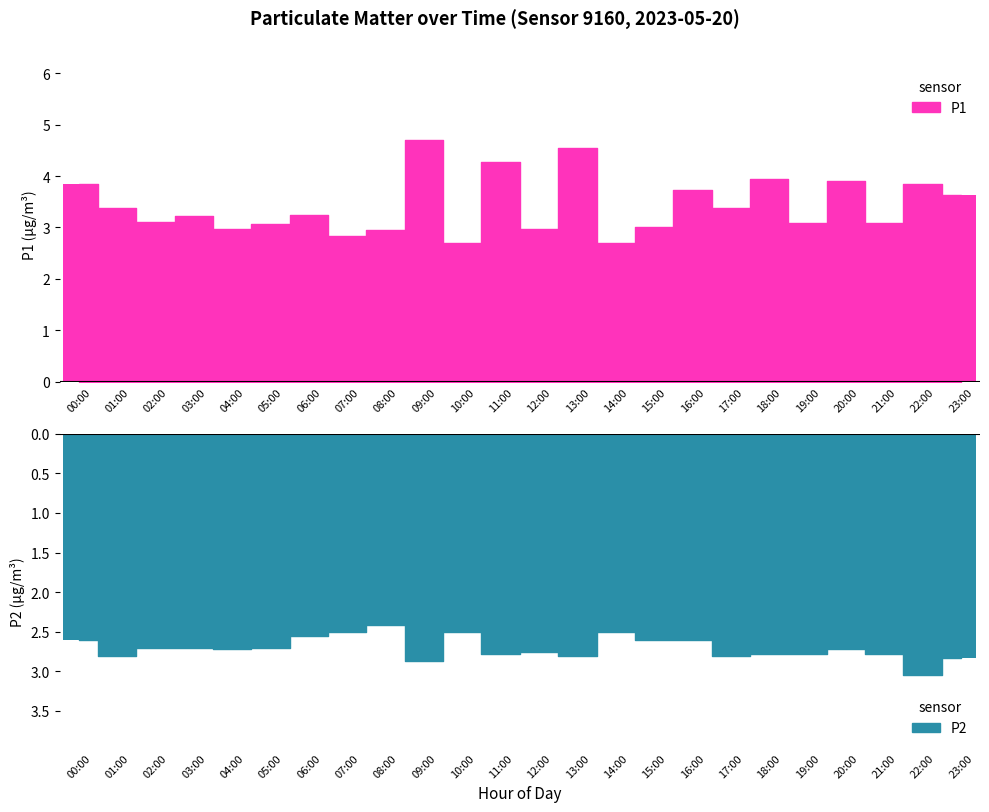

What is the spread (max minus min) of values at 01:00?

6.2